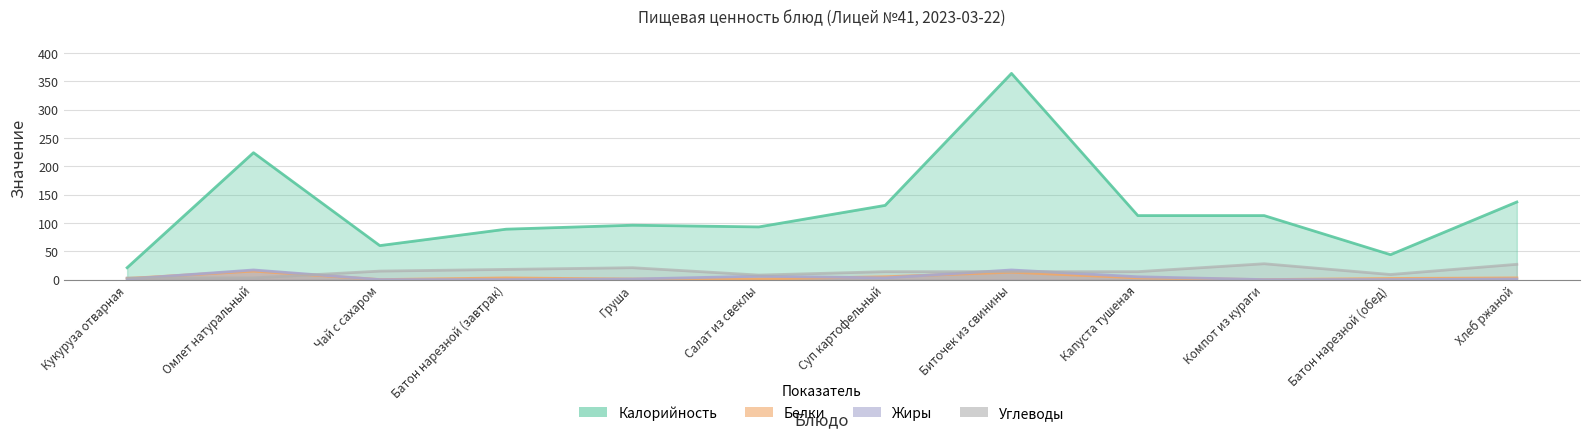

How many values in the Калорийность series are below 113?

6